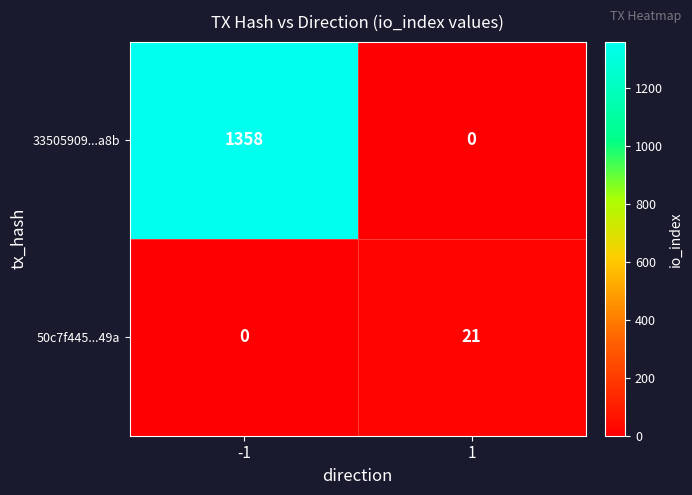

At how many categories does at least one series exceed 1116?

1